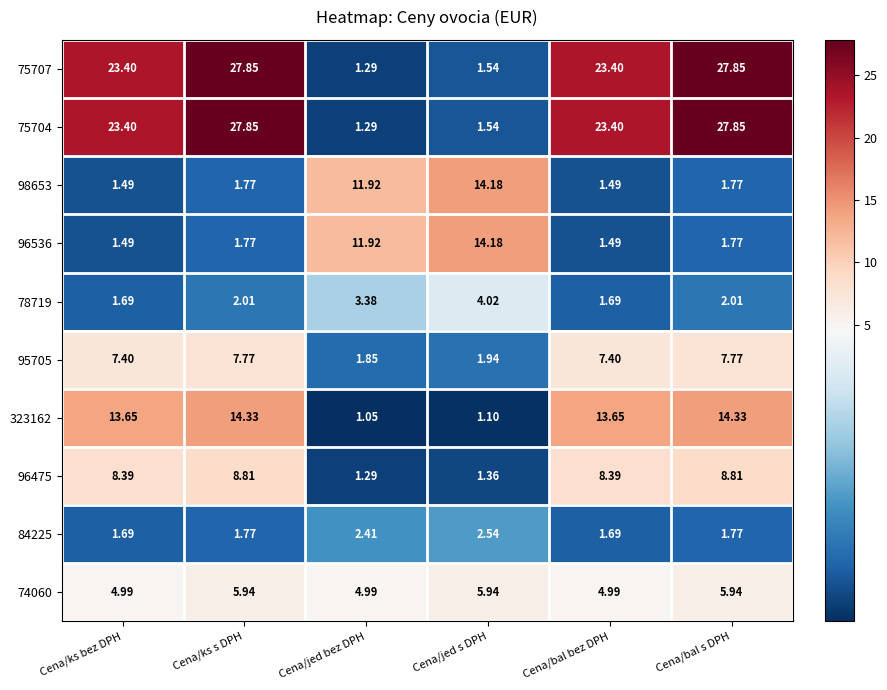

At which label does 75704 first exceed 23?

Cena/ks bez DPH